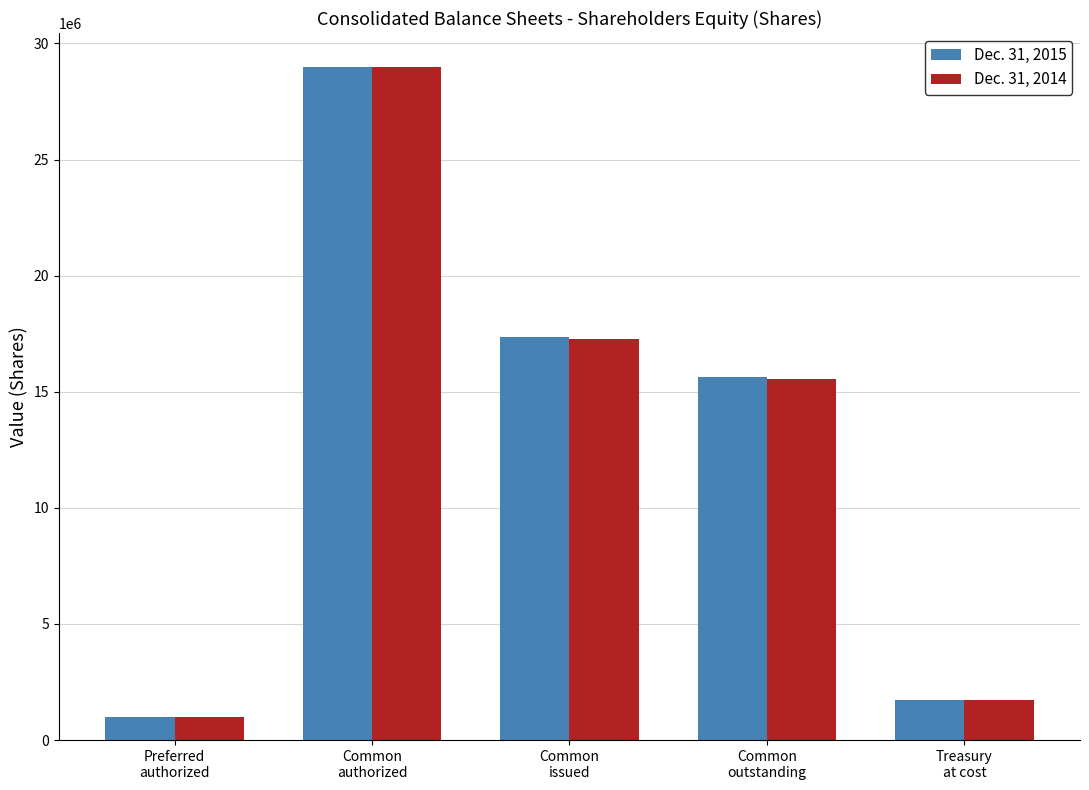

Is the value of Dec. 31, 2014 at Common
authorized greater than the value of Dec. 31, 2015 at Preferred
authorized?

Yes